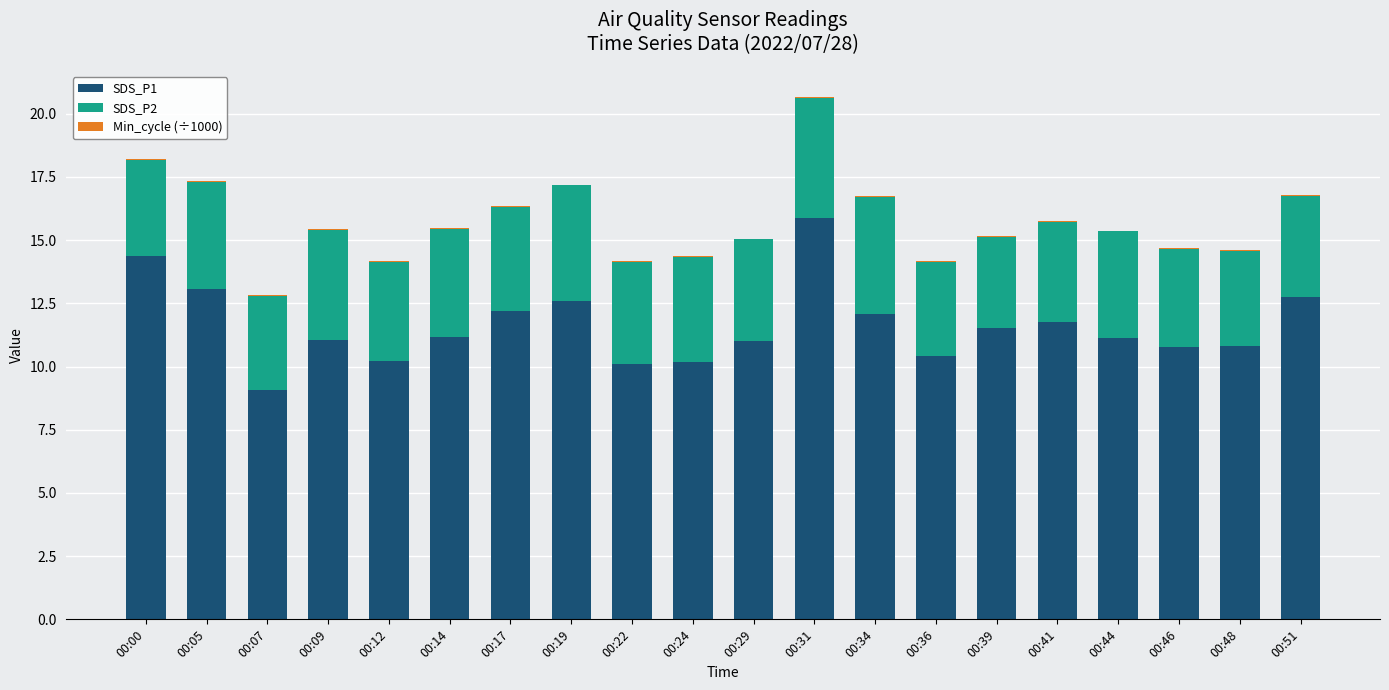

How many categories are shown in the chart?

20